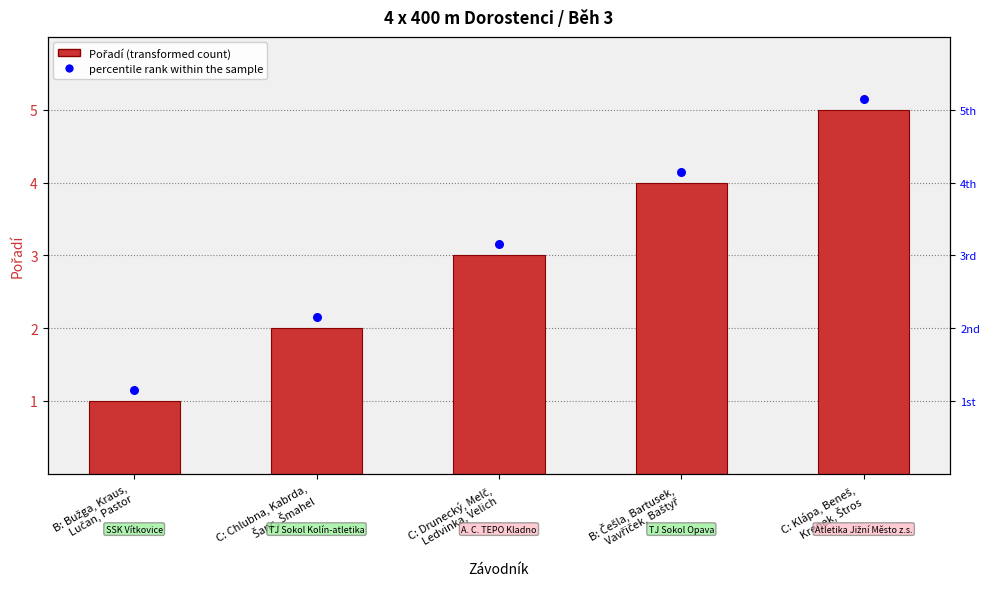

At how many categories does at least one series exceed 5?

1